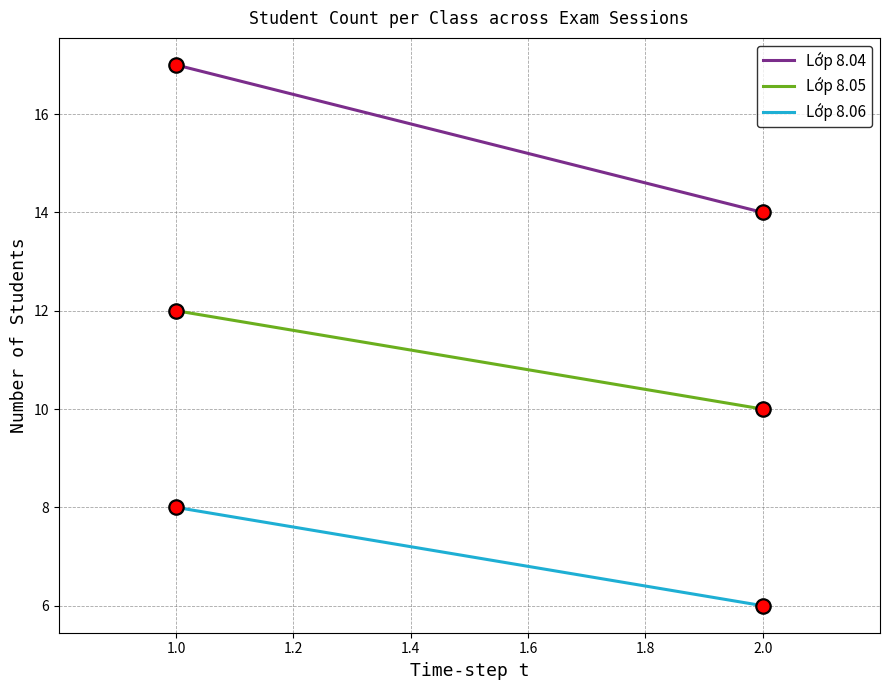

Which series has the largest total across all categories?

Lớp 8.04